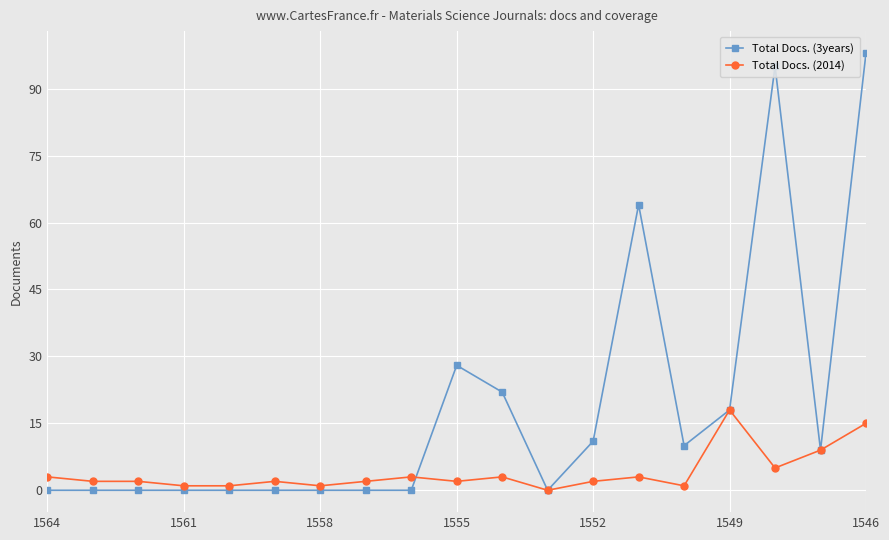

In Total Docs. (3years), how many points are higher than both neighbors (excluding endpoints)?

4